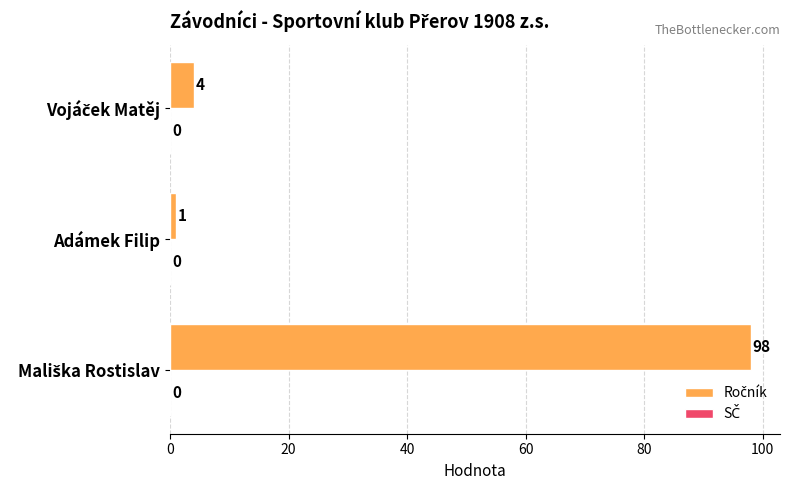

Reading bottom to top, what are all the values shown in this chart?

98	1	4